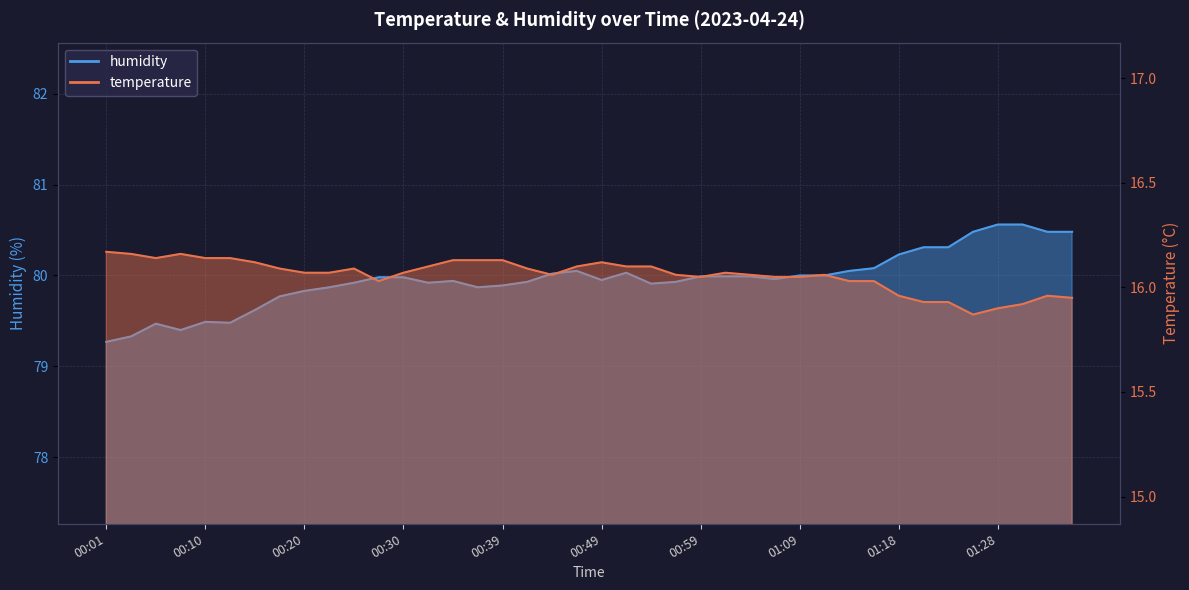

In humidity, how many points are higher than both neighbors (excluding endpoints)?

5